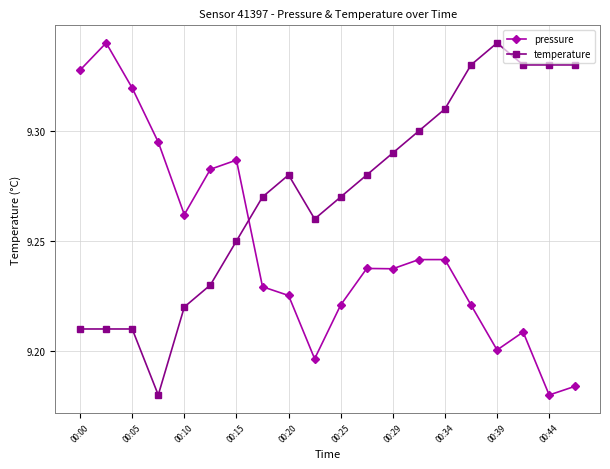

True or false: pressure and temperature cross at least once.

True